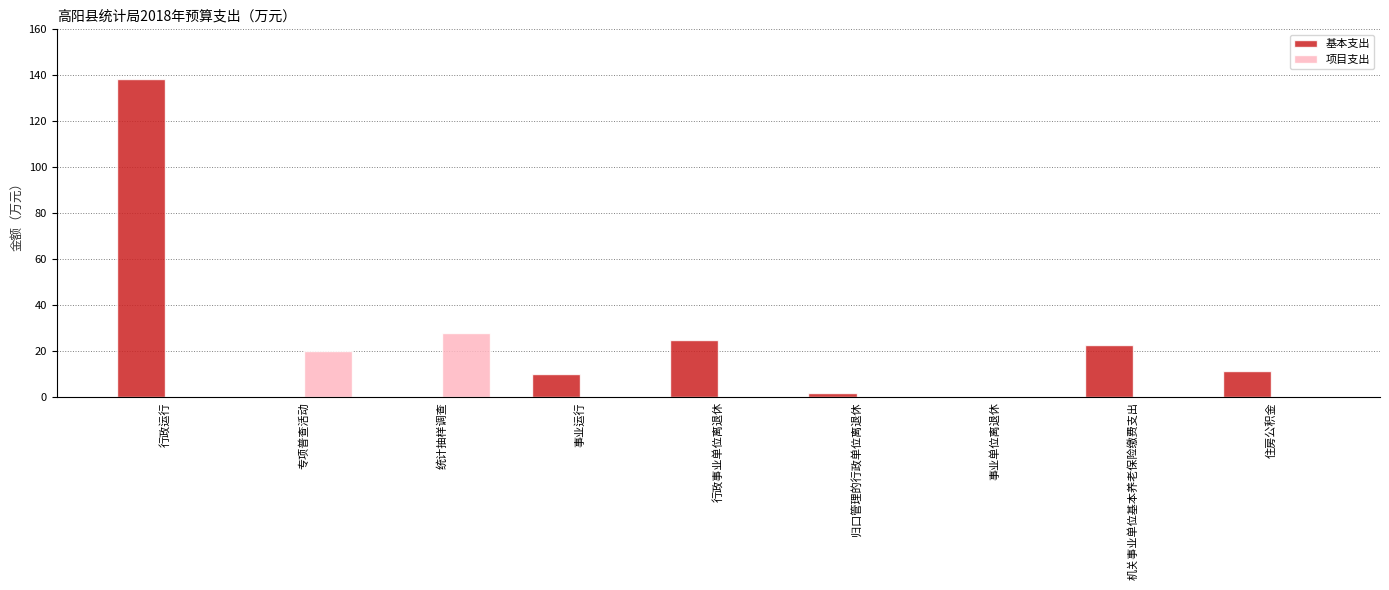

Which category has the highest value across all series?

行政运行